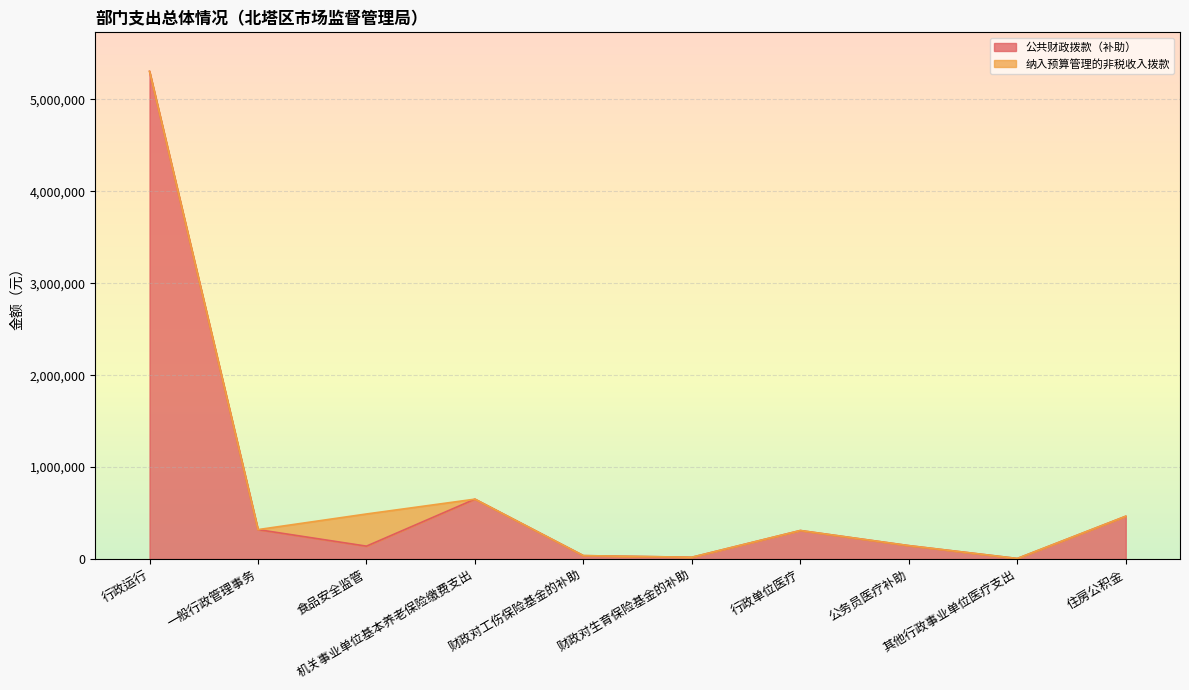

True or false: 政府性基金拨款 and 上事业单位经营收入 cross at least once.

False